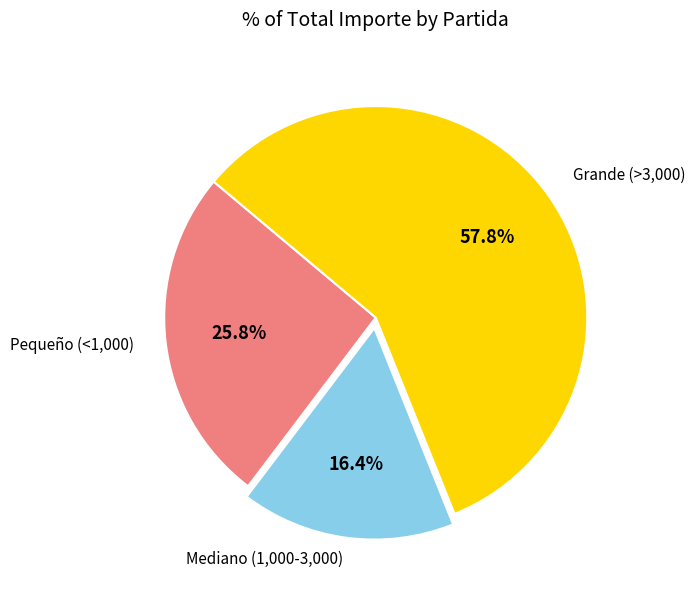

Does any single category account for the majority?

Yes